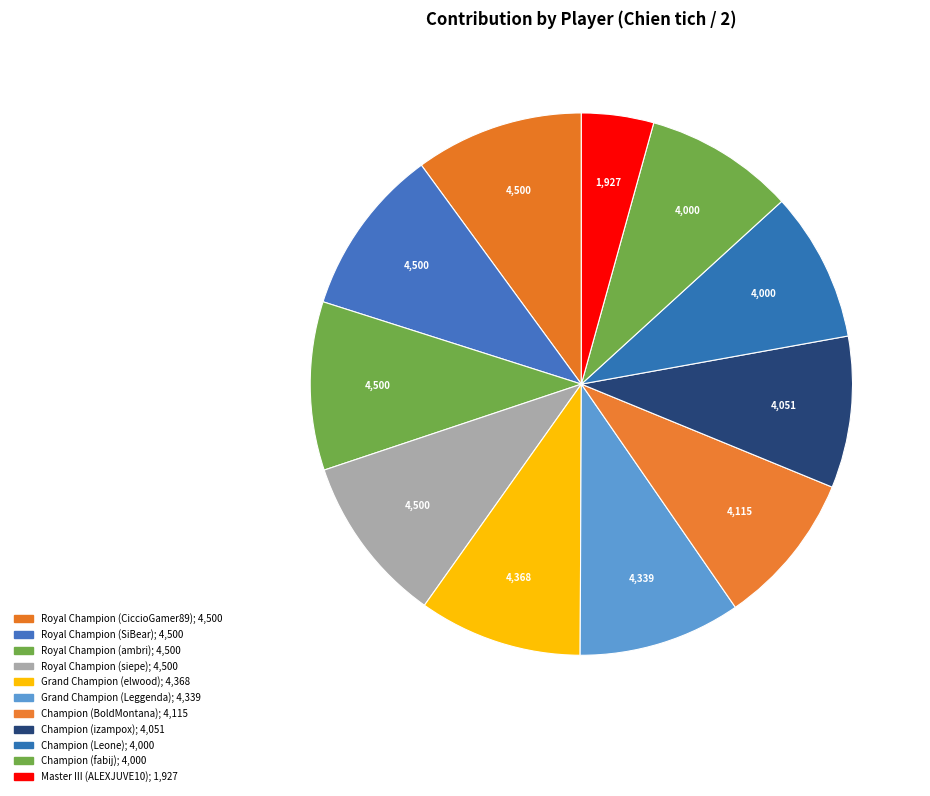

Which has a higher value, Champion (BoldMontana) or Royal Champion (CiccioGamer89)?

Royal Champion (CiccioGamer89)